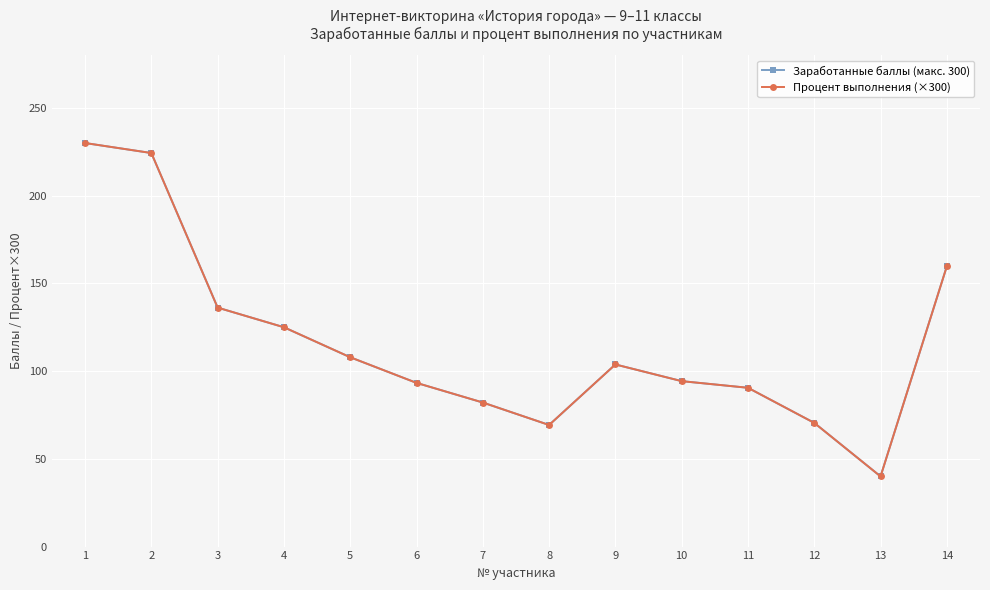

After their last crossing, which series has the higher values: Заработанные баллы (макс. 300) or Процент выполнения (×300)?

Процент выполнения (×300)